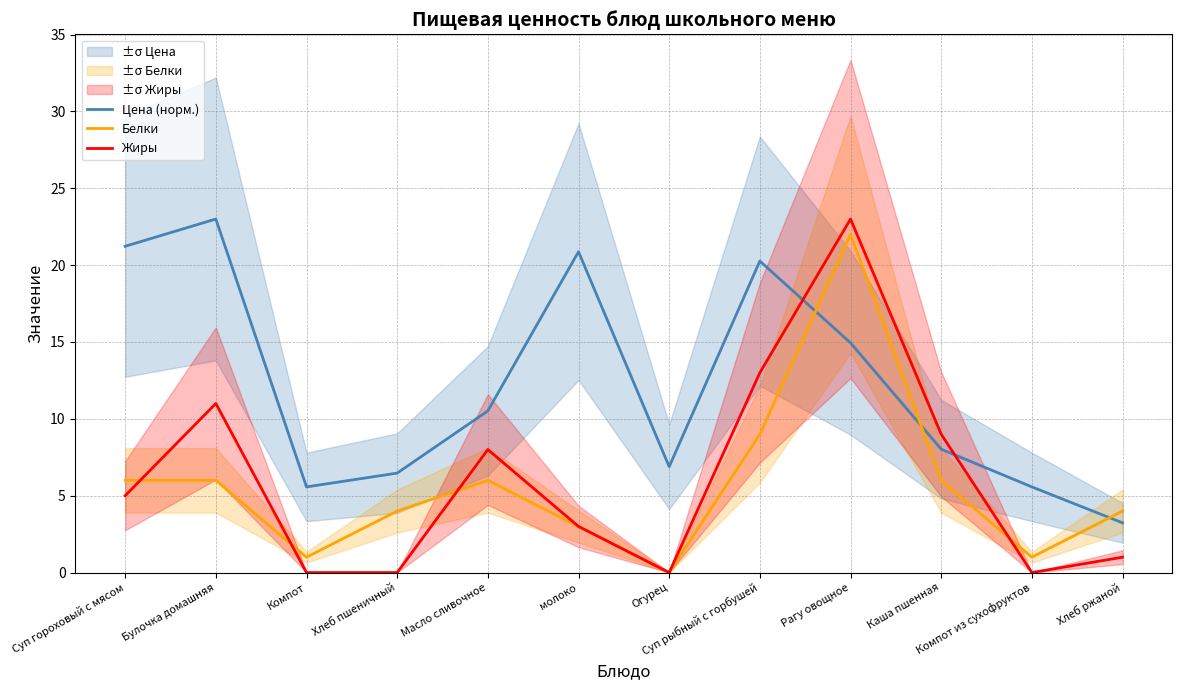

What is the average value of the Цена (норм.) series?

12.2